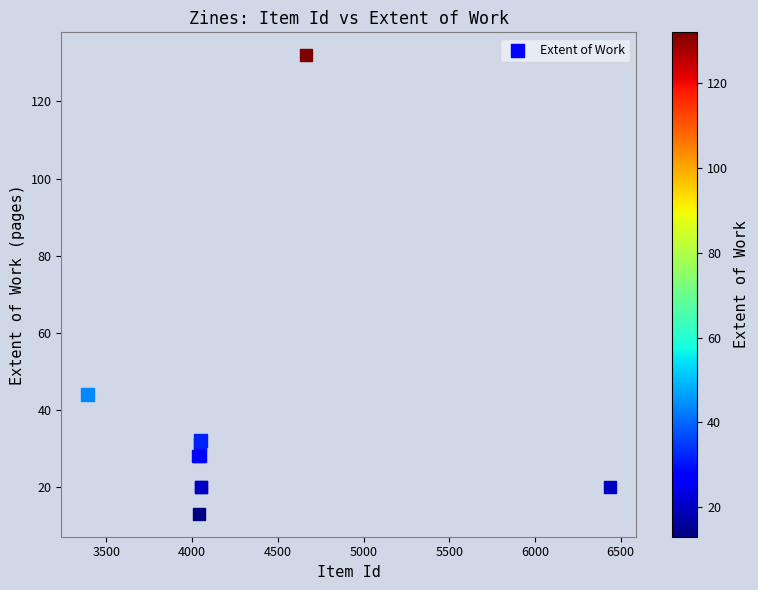

What Y value in the scatter plot is closest to 72?

44